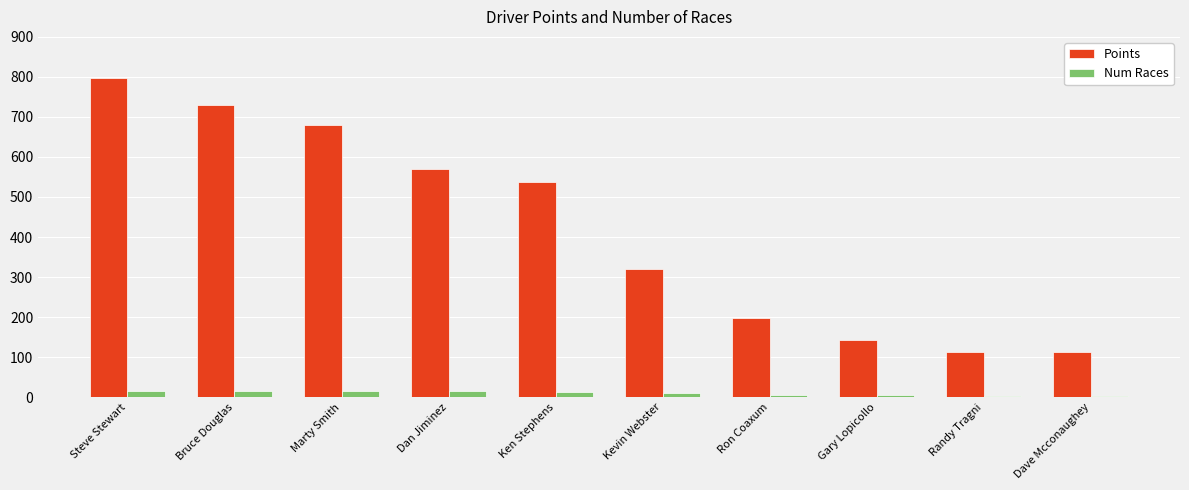

What is the label of the 10th bar from the right?

Steve Stewart